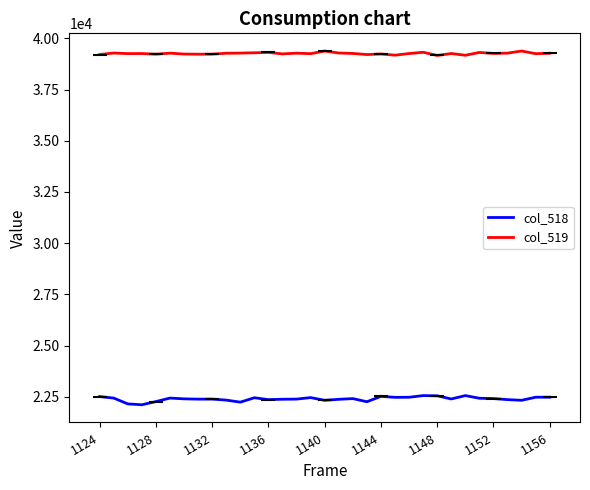

Is it true that col_519 equals 39318 at 23?

True